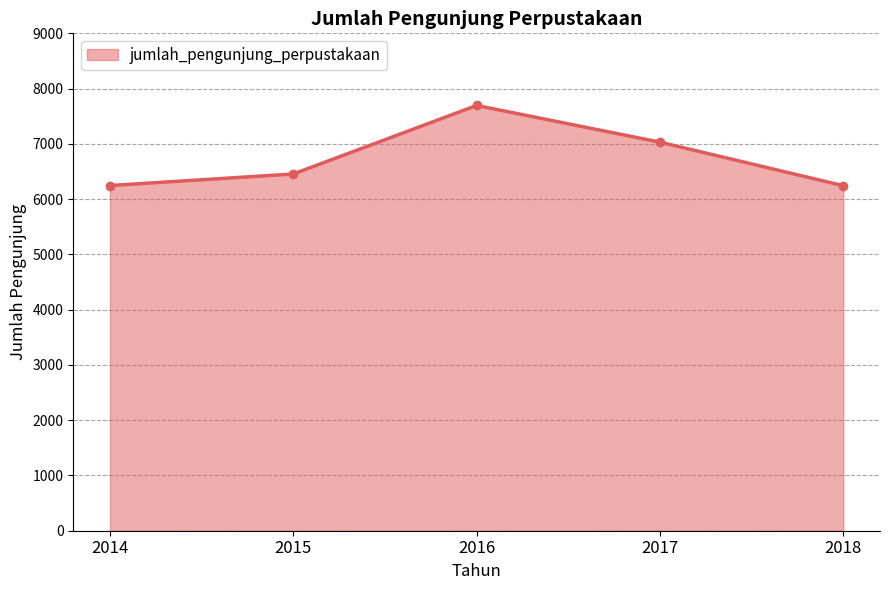

The chart shows a value of 9181 at 2014. True or false?

False